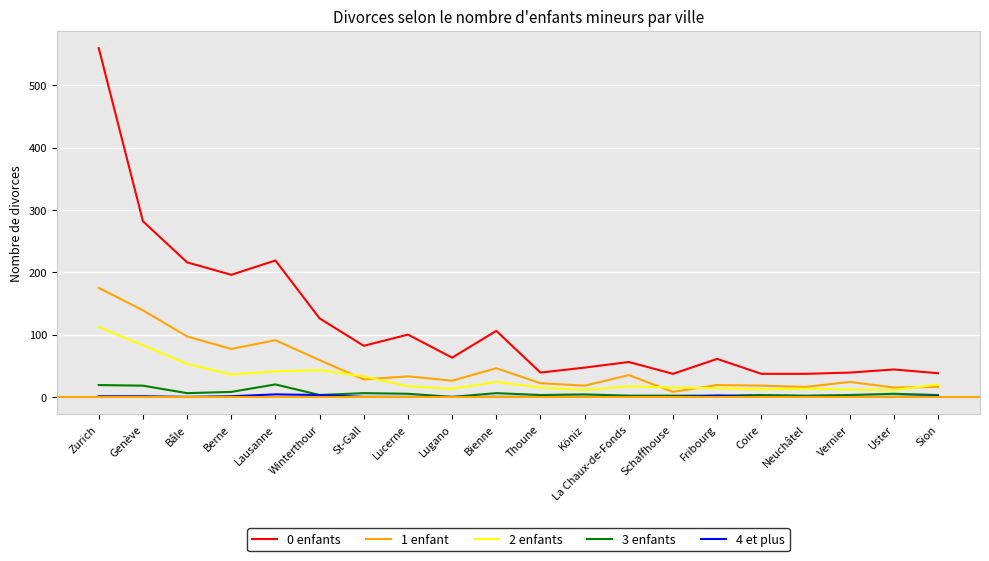

True or false: 4 et plus and 0 enfants intersect in this chart.

False